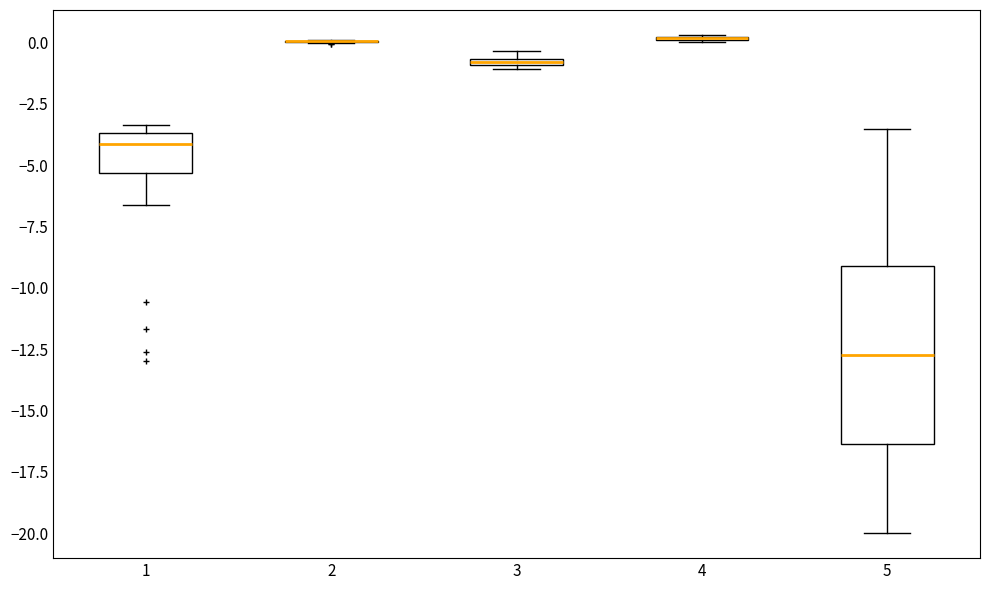

Comparing the boxes themselves (not the whiskers), which one is the tallest?

5